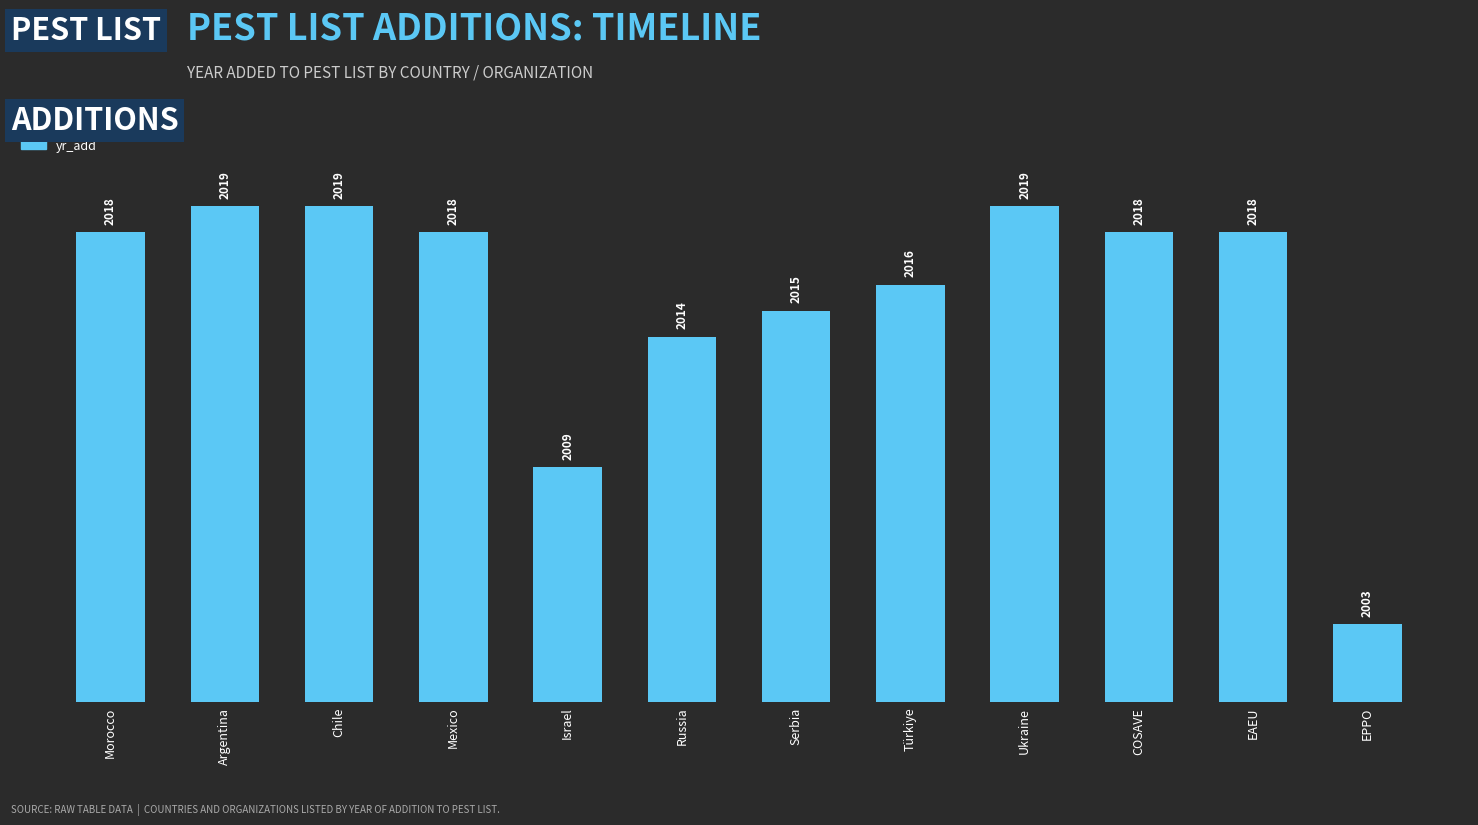

Approximately how many times larger is the value at Russia compared to Argentina?

1.0